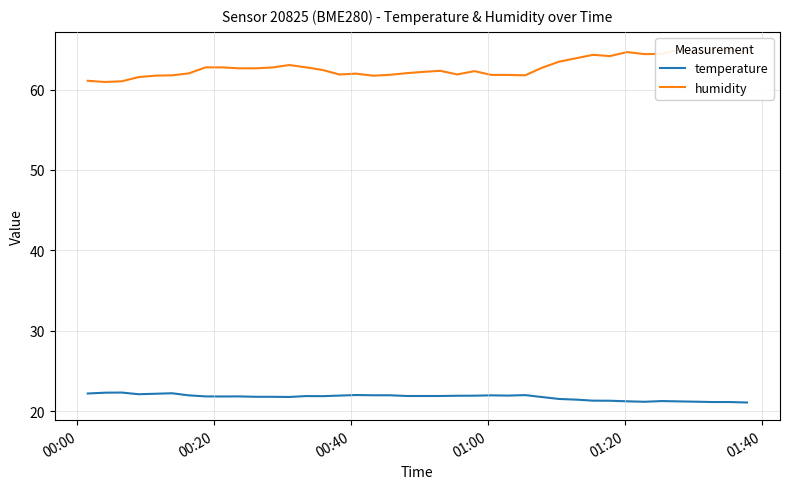

What is the maximum value for temperature?

22.3